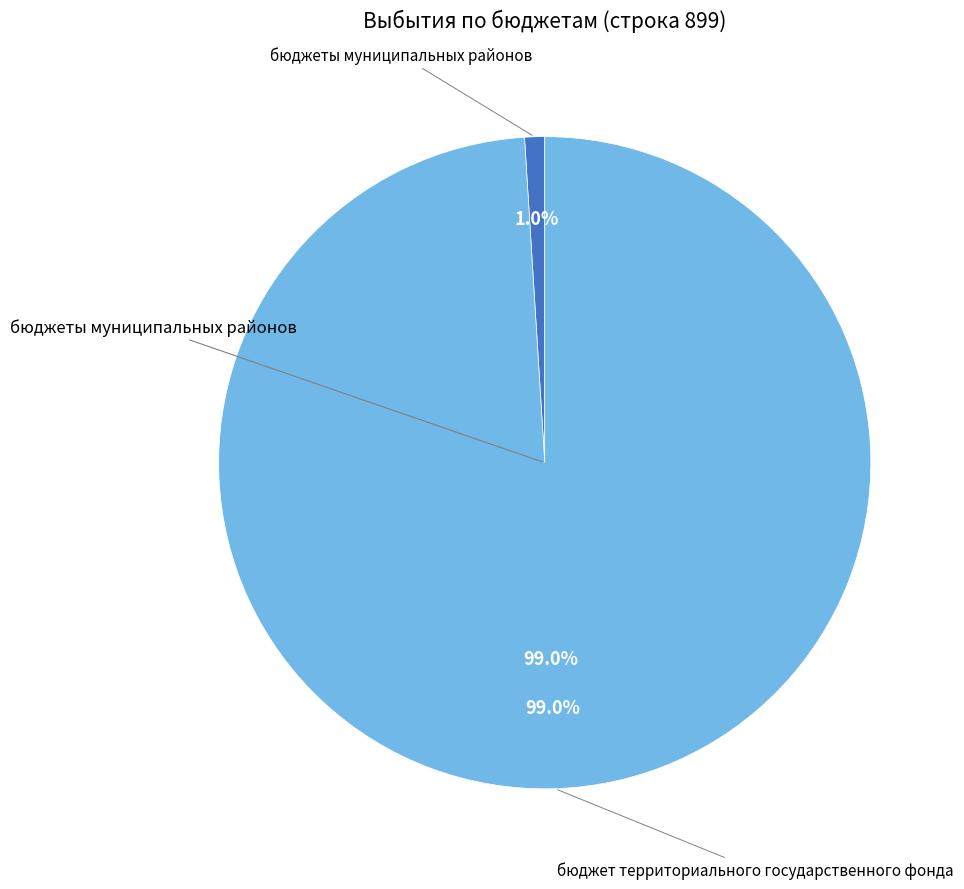

Which category has the smallest portion of the pie?

бюджеты муниципальных районов